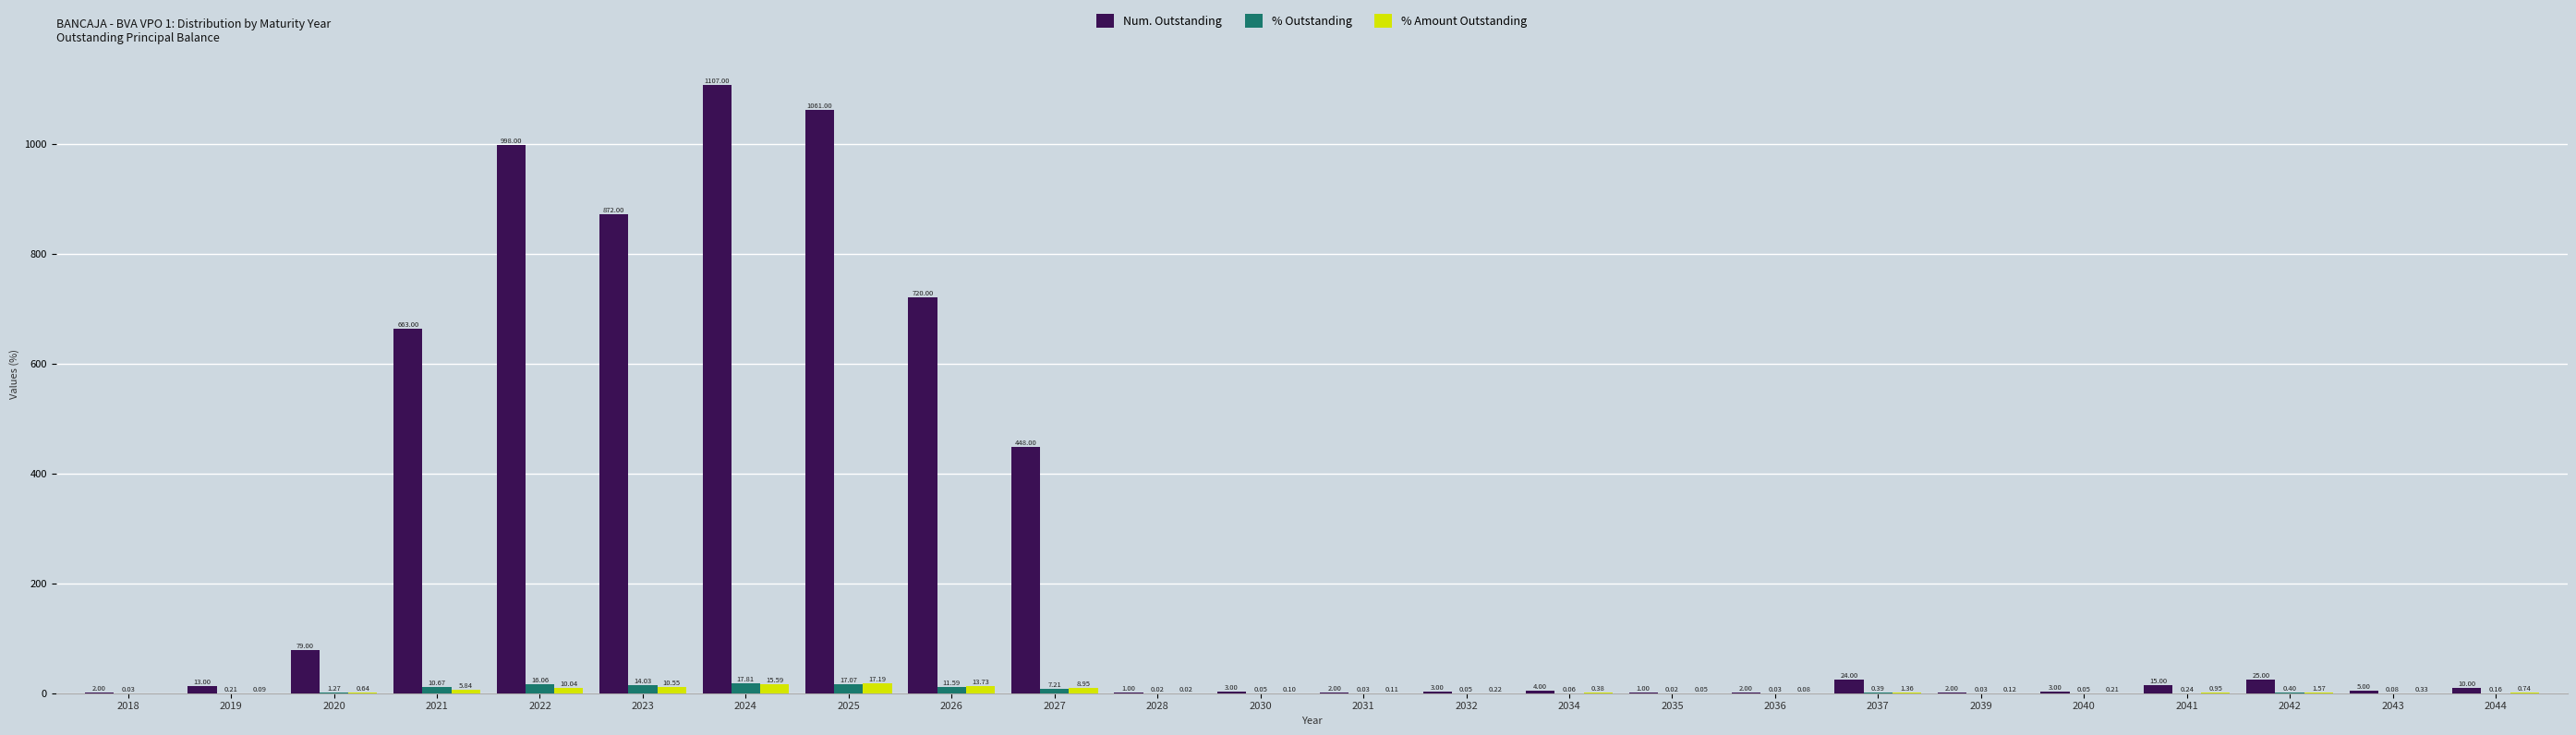

Count the number of categories in the chart.

24